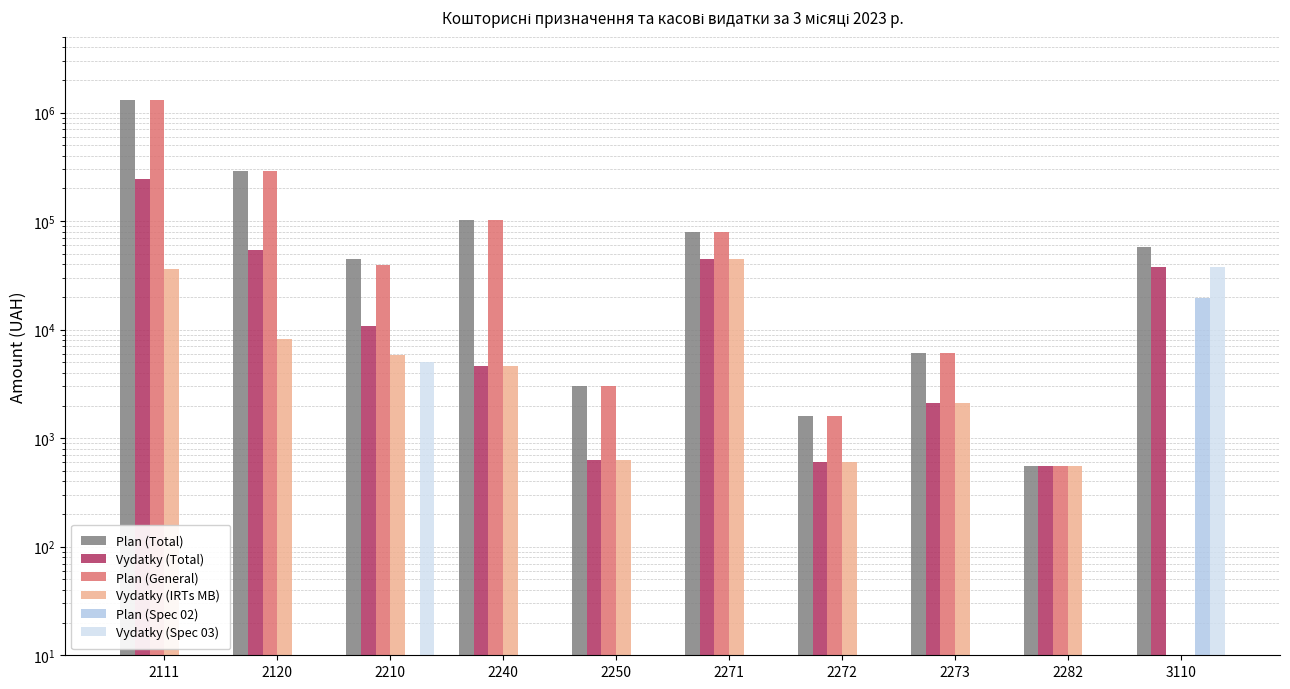

List the labels in order of Vydatky (IRTs MB) value, largest first.

2271, 2111, 2120, 2210, 2240, 2273, 2250, 2272, 2282, 3110